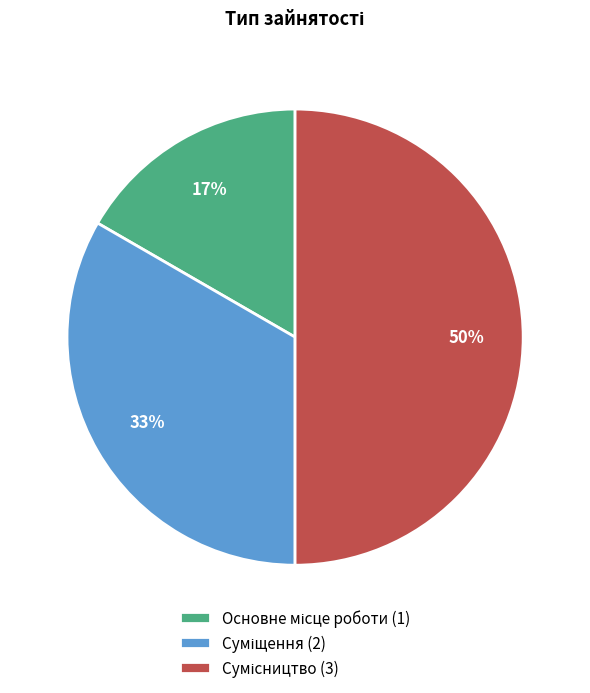

To the nearest percent, what is the difference between the largest and smallest slice percentages?

33%